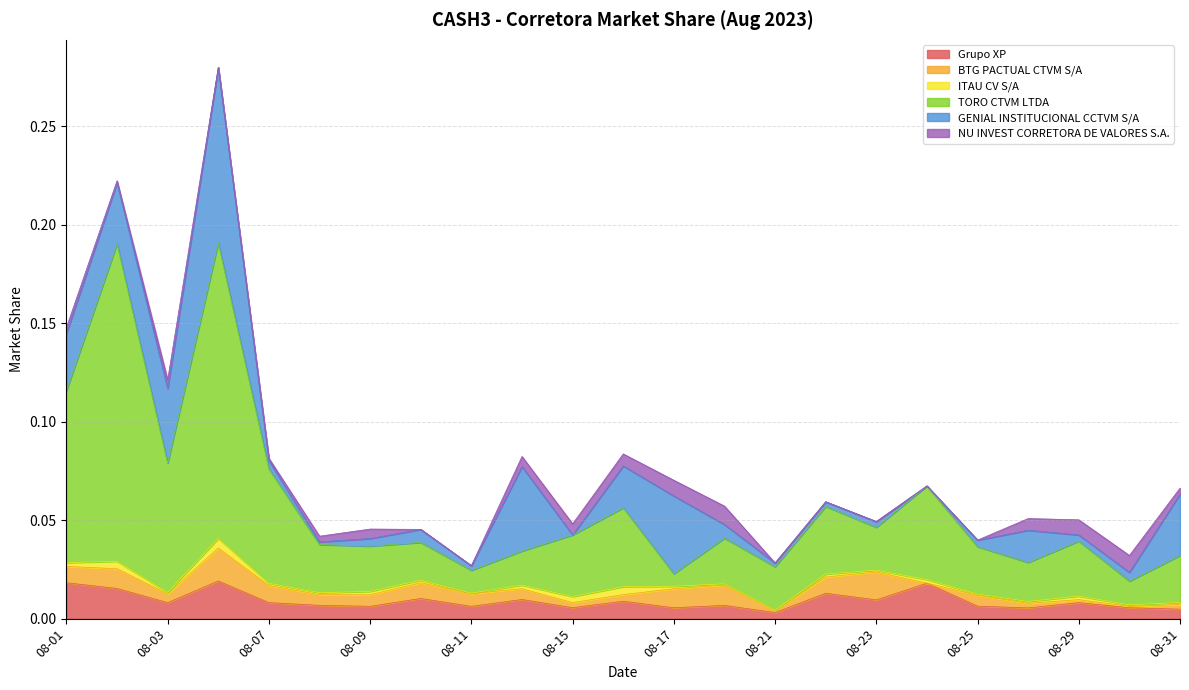

True or false: BTG PACTUAL CTVM S/A has a value of 0.0 at 08-03.

True